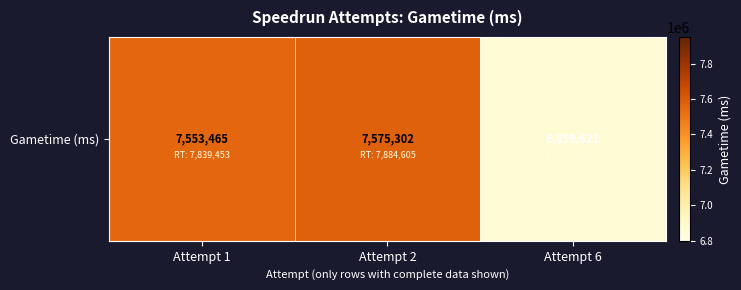

List the labels in order of value, largest first.

Attempt 2, Attempt 1, Attempt 6